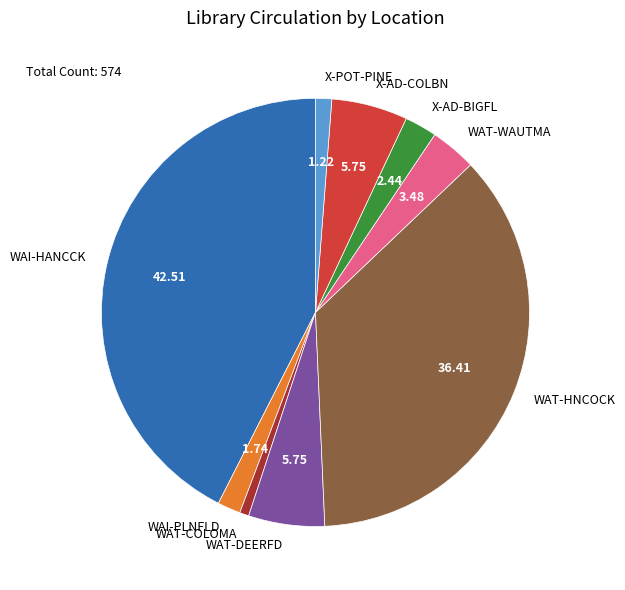

Is the sum of X-POT-PINE and WAT-HNCOCK greater than half?

No